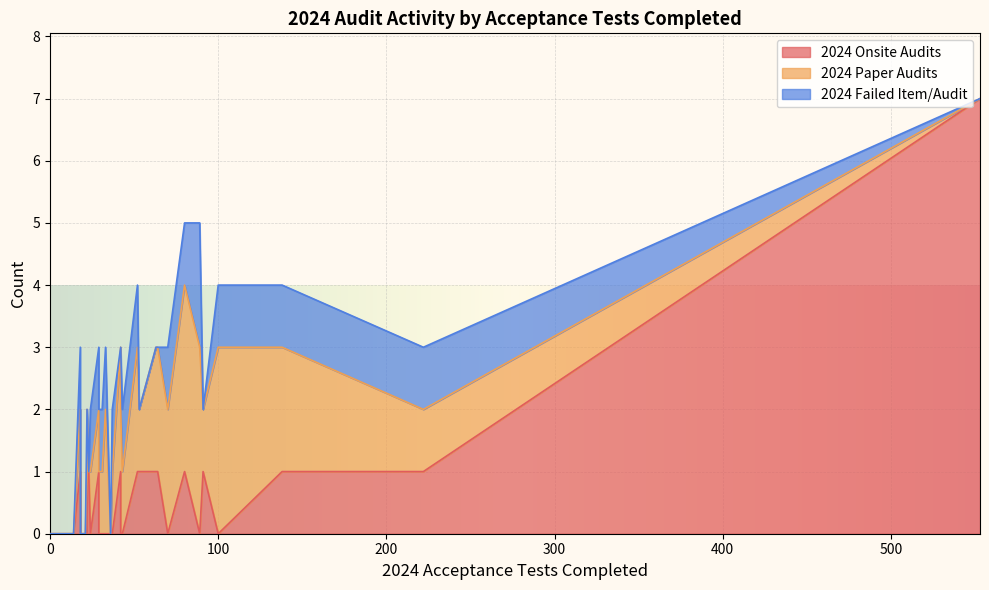

At how many categories does at least one series exceed 5?

1